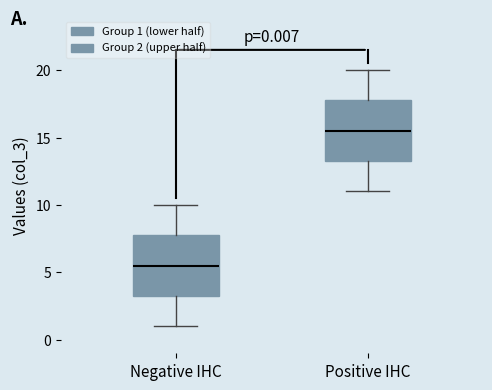

Which box's median line is the lowest?

Negative IHC